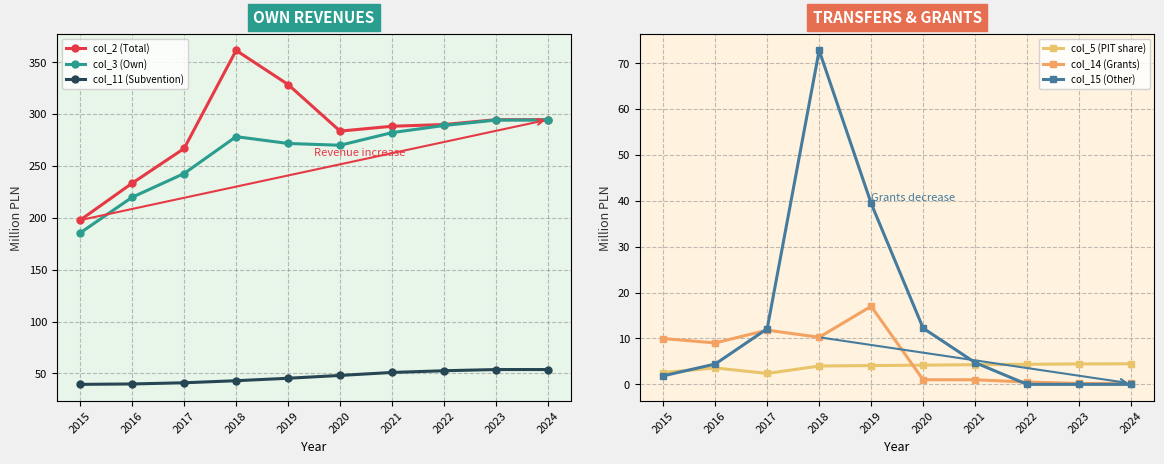

What value does the col_14 (Grants) series have at 2021?

1.0